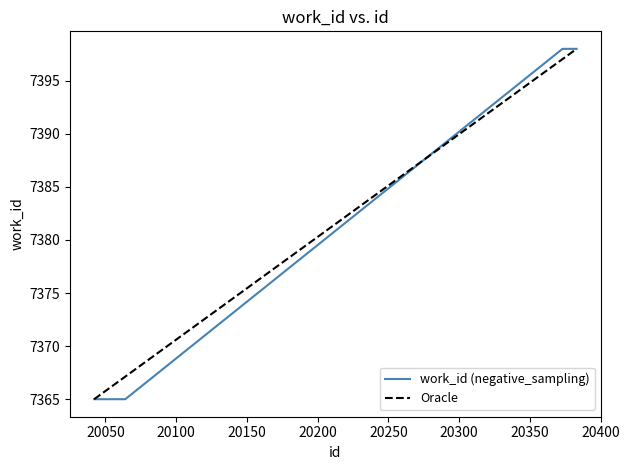

Count the values in the range 7365 to 7398.

10